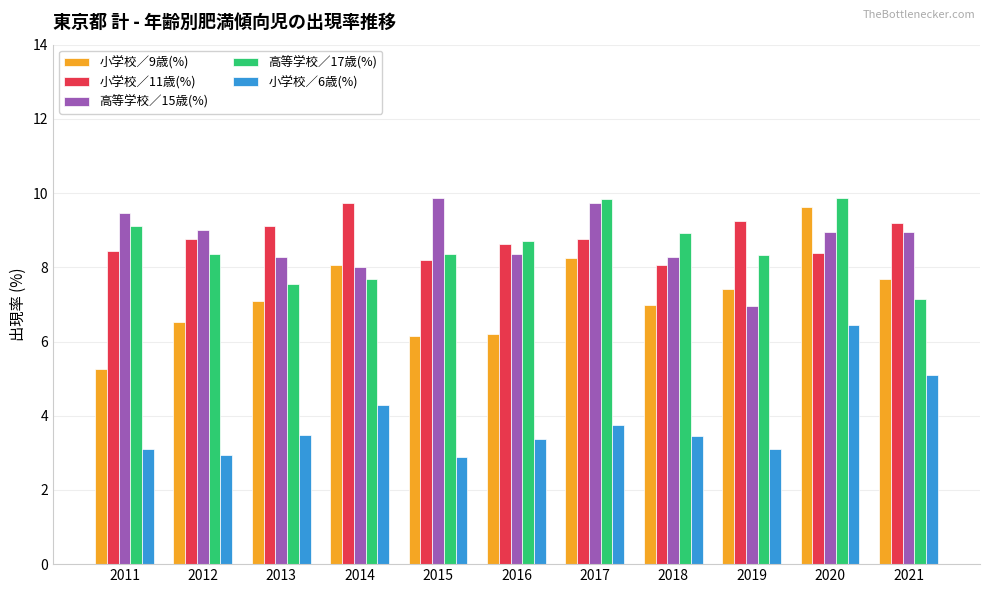

What is the sum of all 小学校／11歳(%) values?

96.5